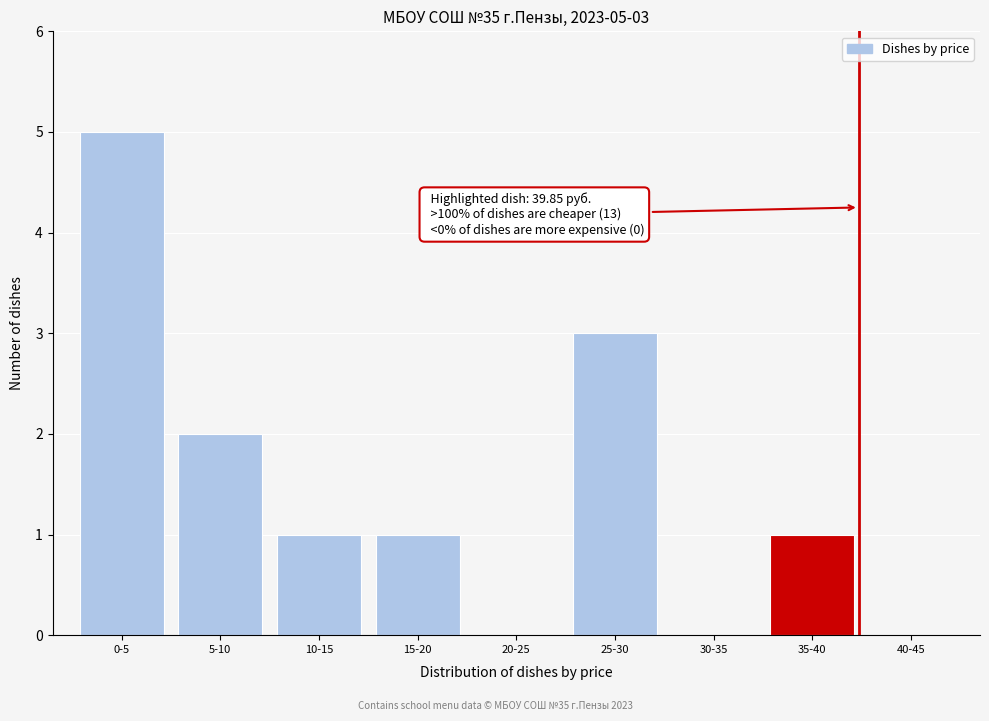

Reading right to left, list all the values displayed in this chart.

40-45=0	35-40=1	30-35=0	25-30=3	20-25=0	15-20=1	10-15=1	5-10=2	0-5=5